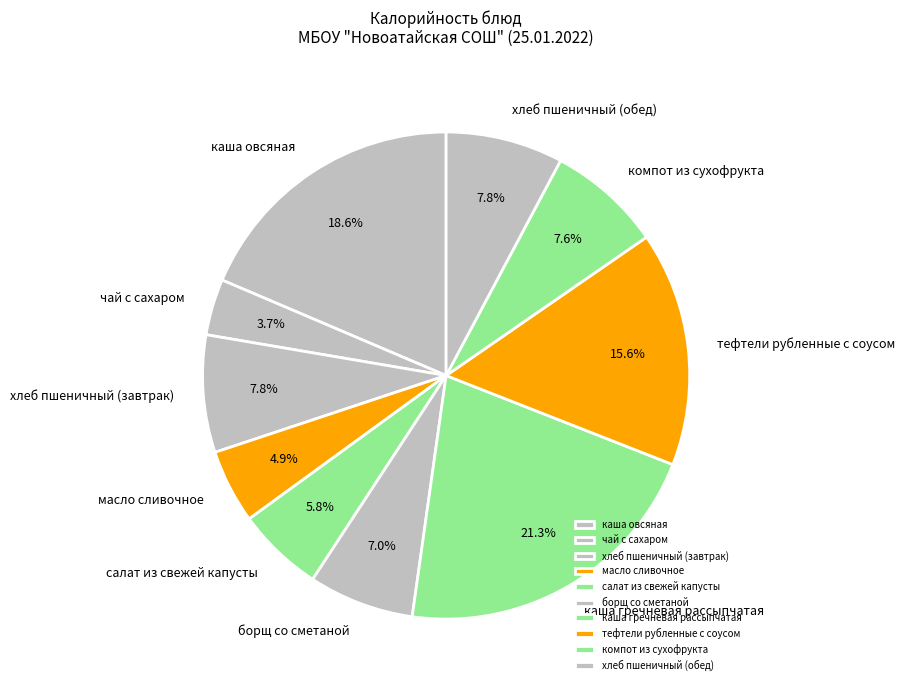

Is it true that салат из свежей капусты is 1% of the pie?

False